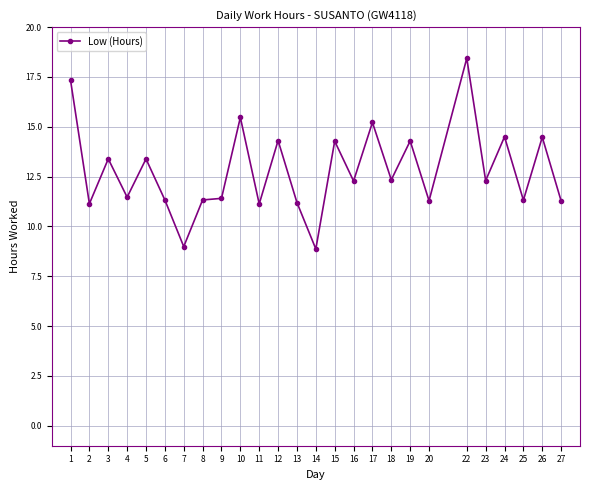

What is the change in value from 4 to 9?

-0.1